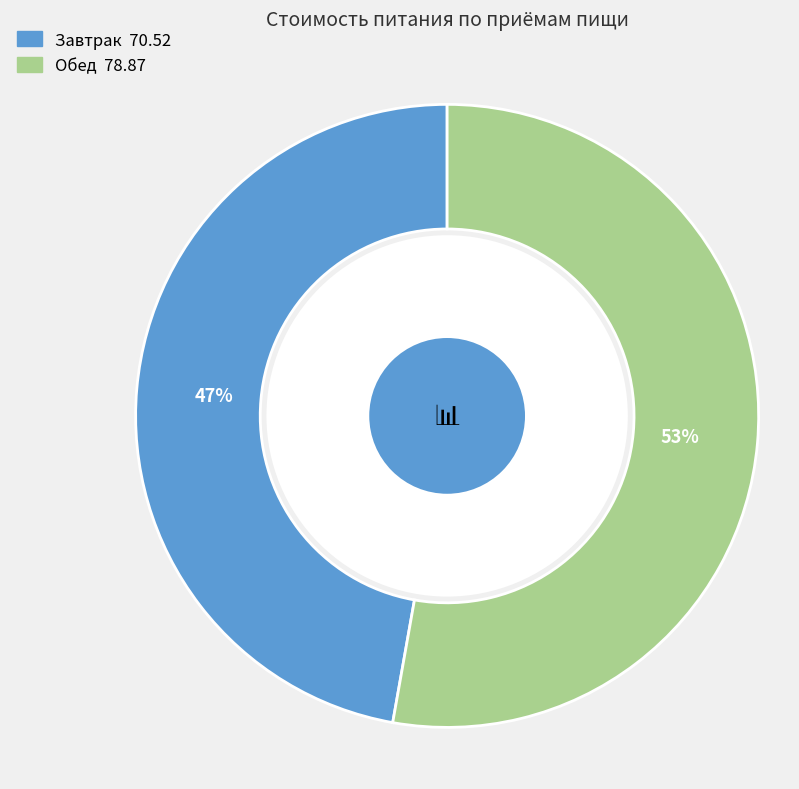

To the nearest percent, what percentage of the pie is Обед?

53%